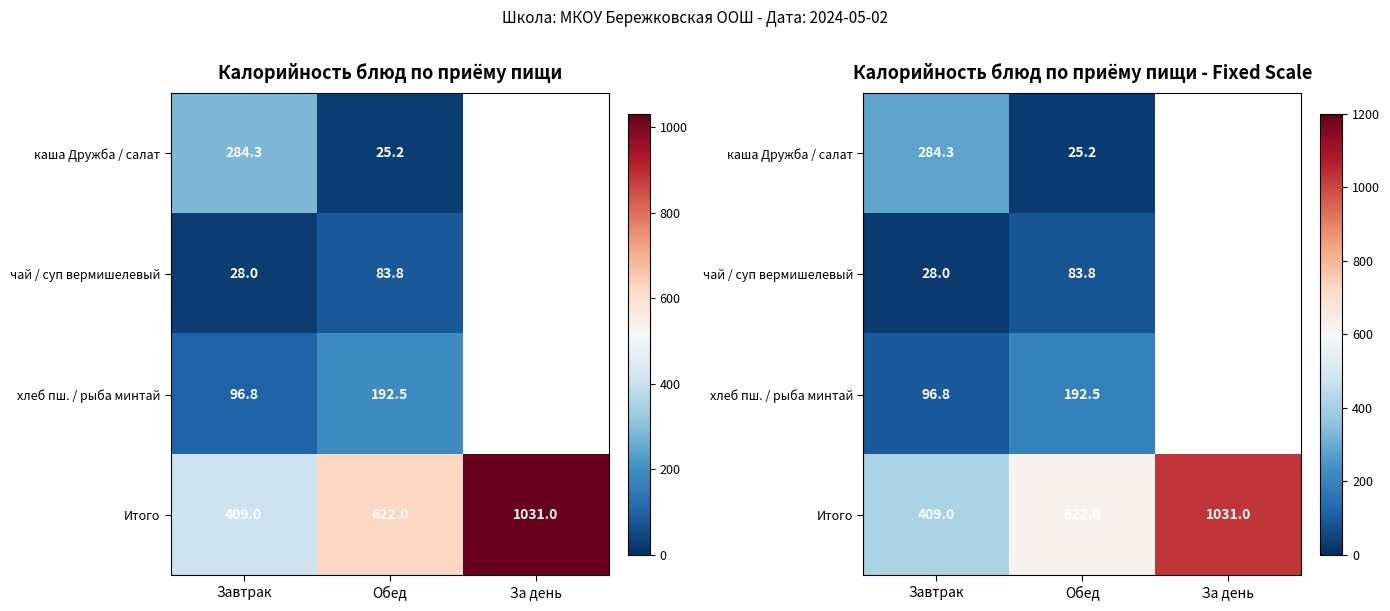

Which series has the largest range (max minus min)?

Итого